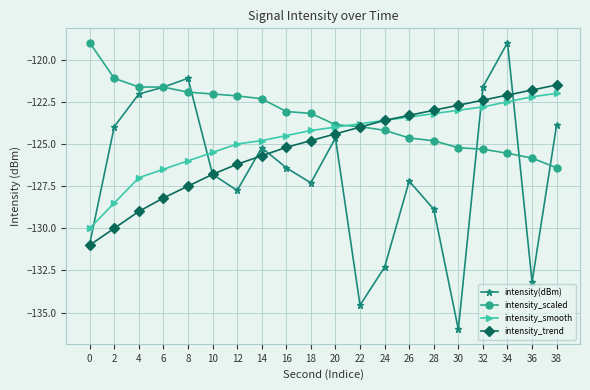

True or false: intensity_smooth has more than 0 interior local peaks.

False